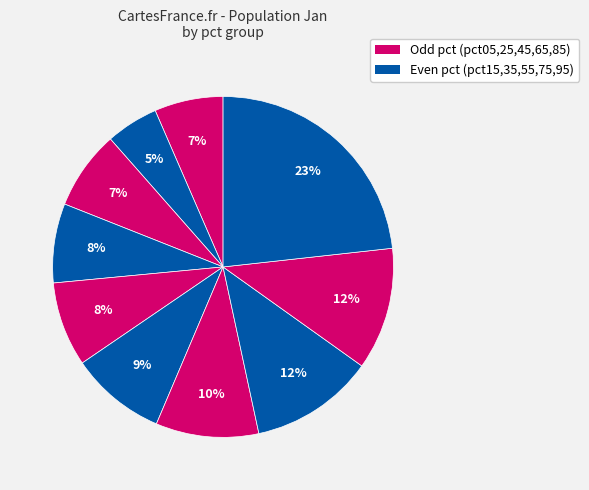

Count the number of slices in the pie.

10